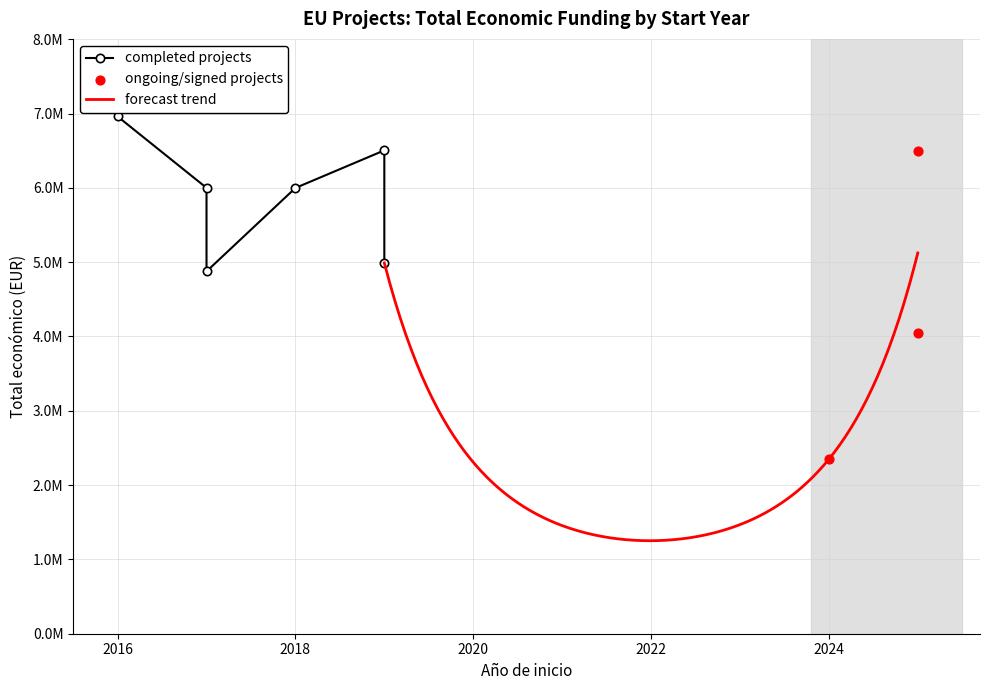

What is the ratio of the value at 2017 to the value at 2019?

0.9